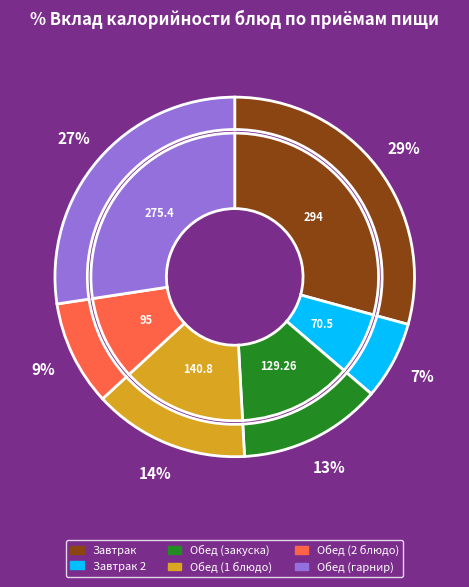

To the nearest percent, what is the difference between the Завтрак and Обед (1 блюдо) slice percentages?

15%